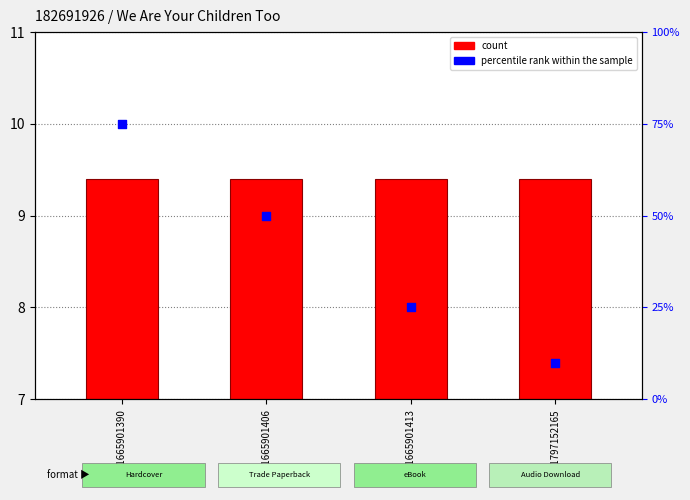

Which series has the largest Y range (max minus min)?

percentile rank within the sample